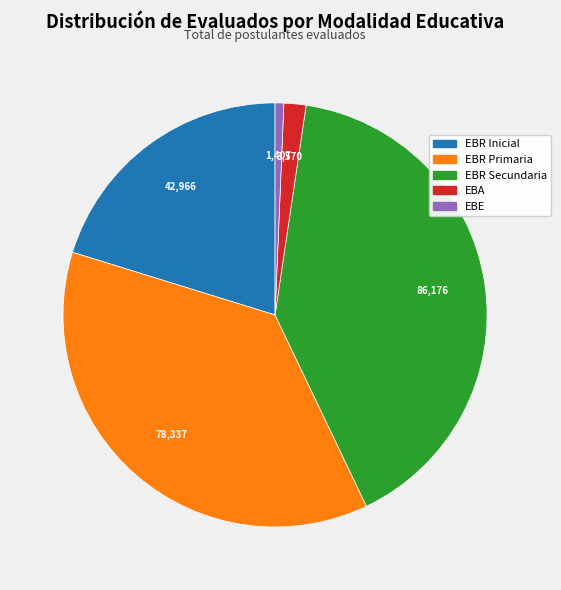

Between EBR Primaria and EBR Secundaria, which is larger?

EBR Secundaria